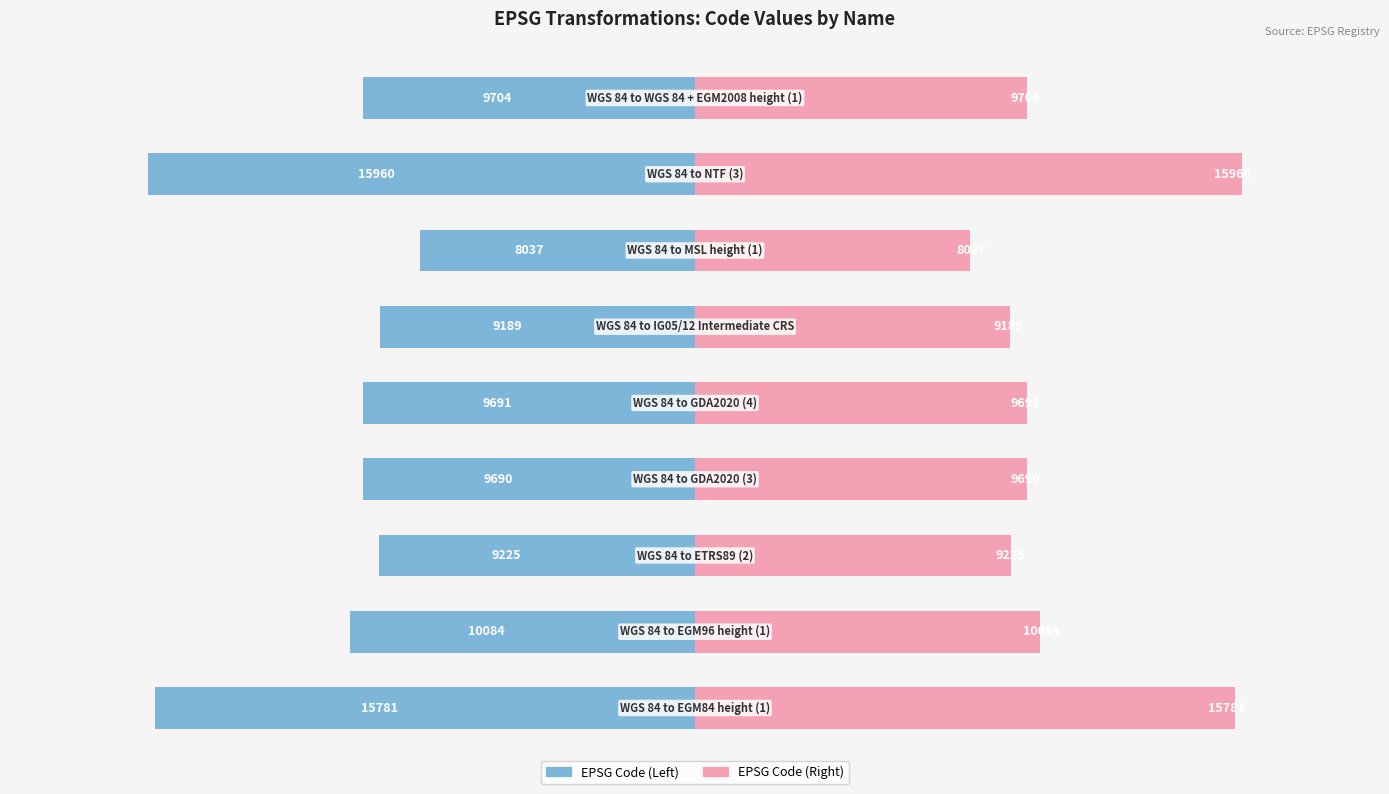

List the series in order of their peak value, lowest first.

EPSG Code (Left), EPSG Code (Right)